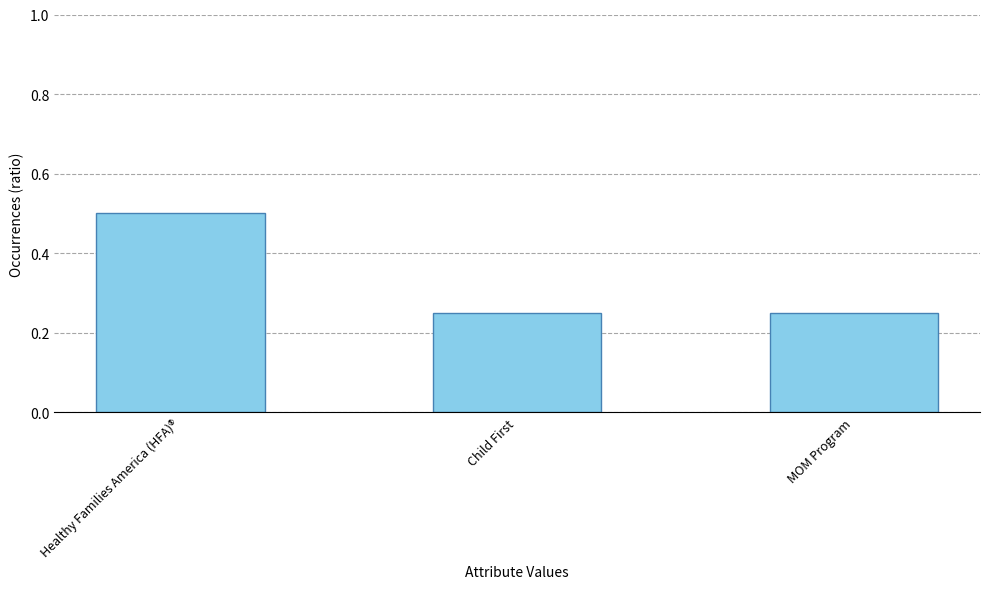

Are the bars grouped side by side (vs. stacked)?

No